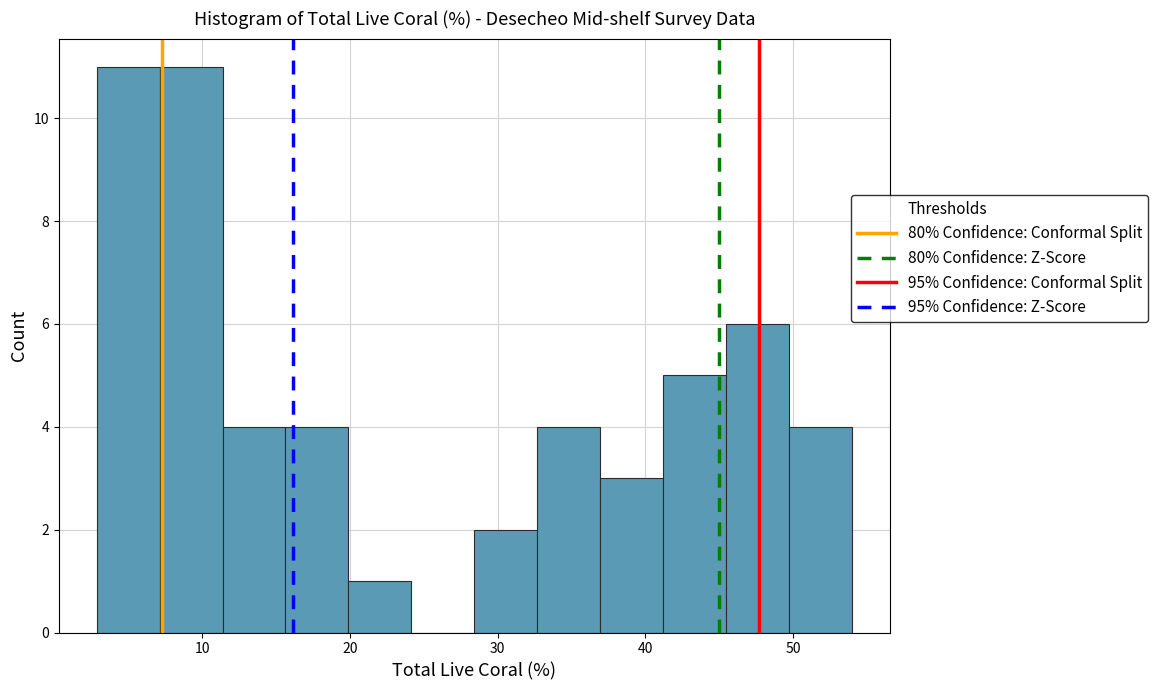

Reading left to right, list every bar in this chart as the range it spans on the x-axis followed by its height. Neither the bar edges nor the heights are printed on the chart, so give them approximately, as read against the axes.

3 to 7: 11
7 to 11: 11
11 to 16: 4
16 to 20: 4
20 to 24: 1
24 to 28: 0
28 to 33: 2
33 to 37: 4
37 to 41: 3
41 to 45: 5
45 to 50: 6
50 to 54: 4